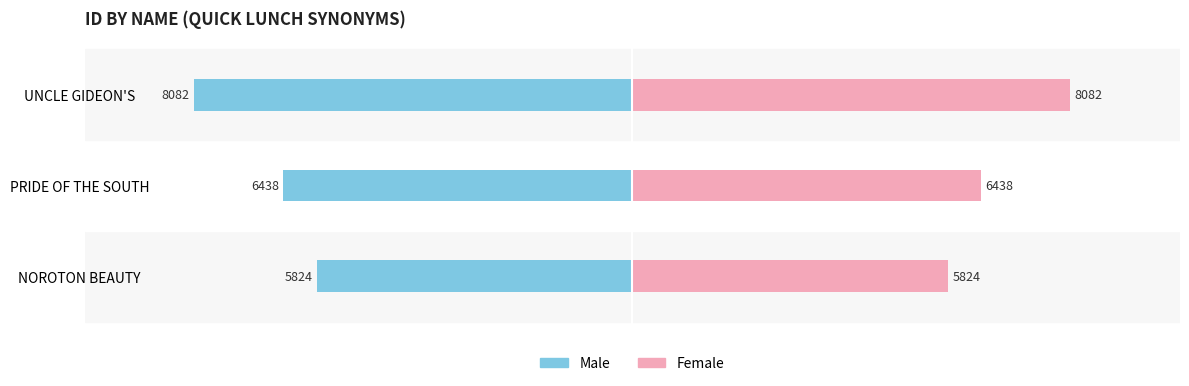

The value of Male at UNCLE GIDEON'S is -8082. True or false?

True